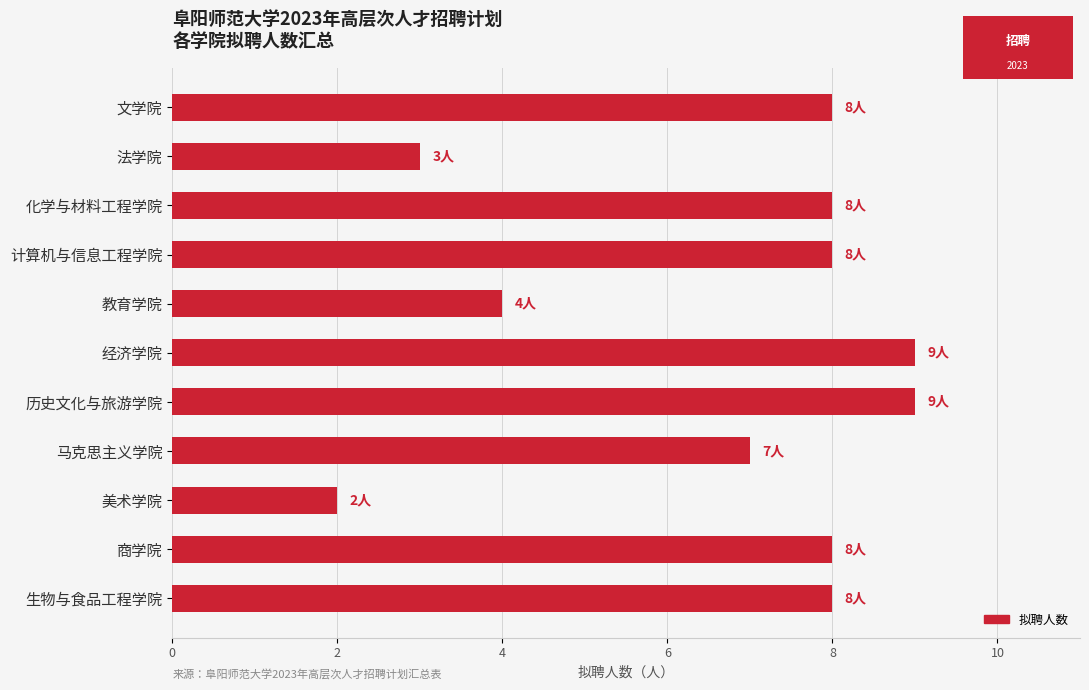

What is the change in value from 化学与材料工程学院 to 历史文化与旅游学院?

+1